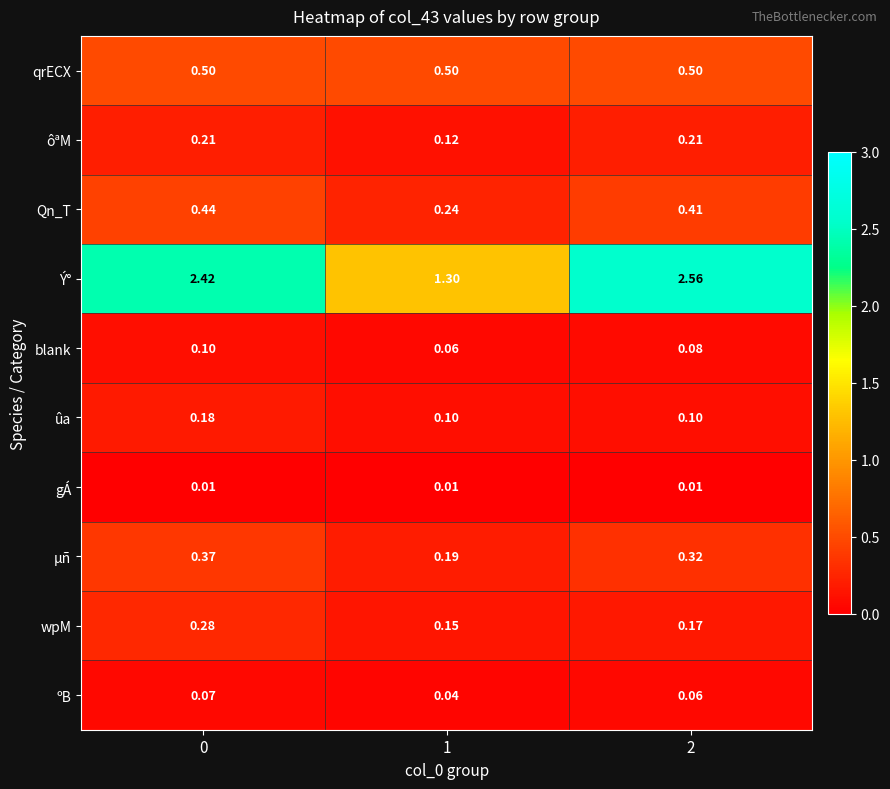

Which series has the widest spread of values?

Ý°